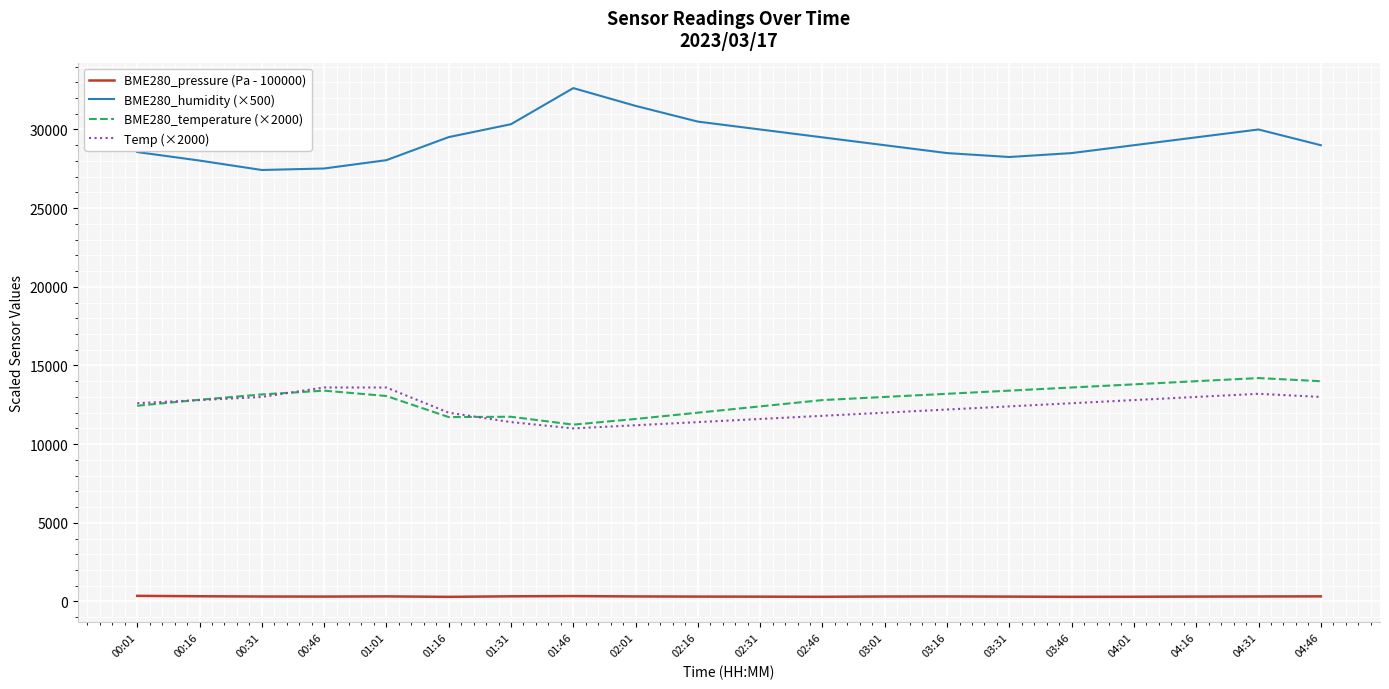

What is the maximum value shown in the chart?

32630.0